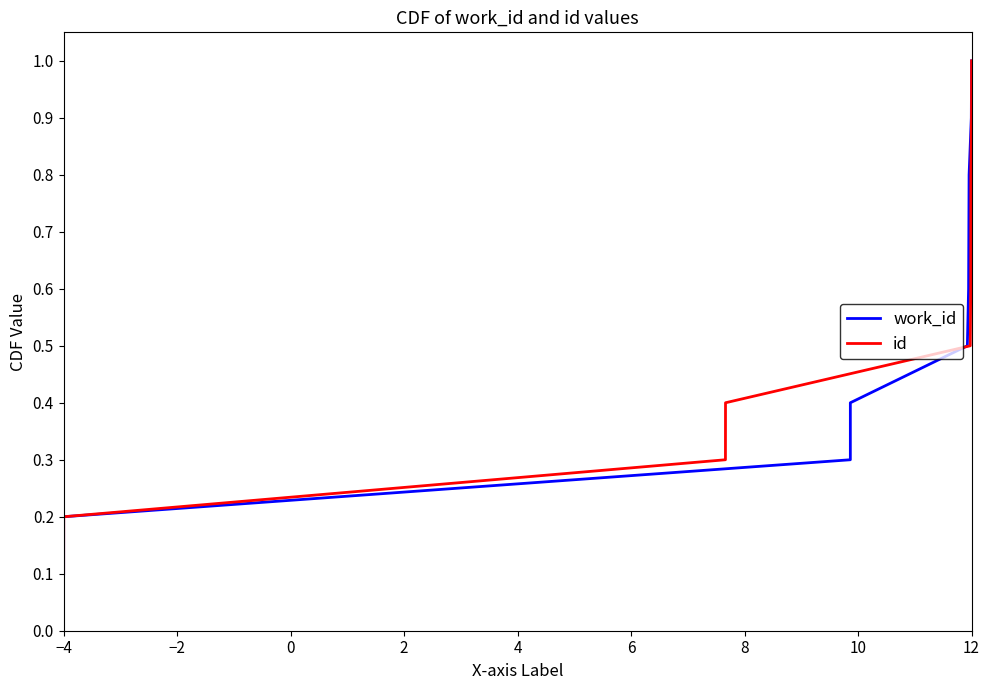

Where is id nearest to the value 0?

−4